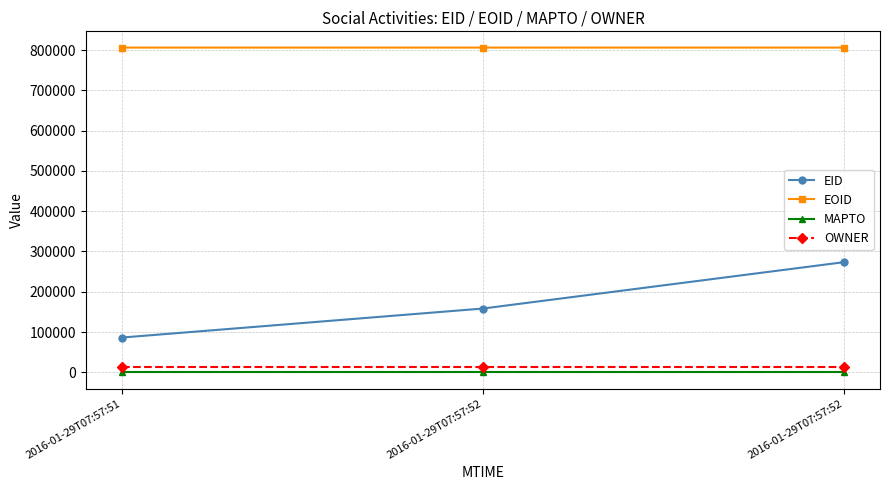

What is the total value across all series at 2016-01-29T07:57:52?

977131